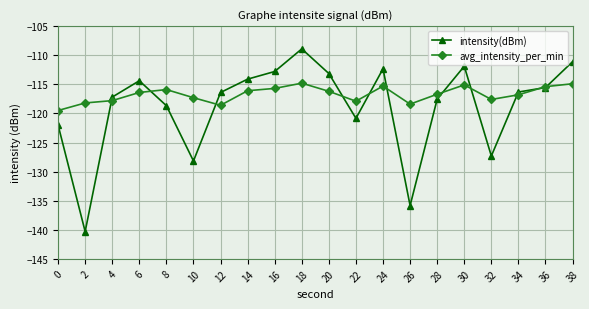

What is the average value of the intensity(dBm) series?

-118.7